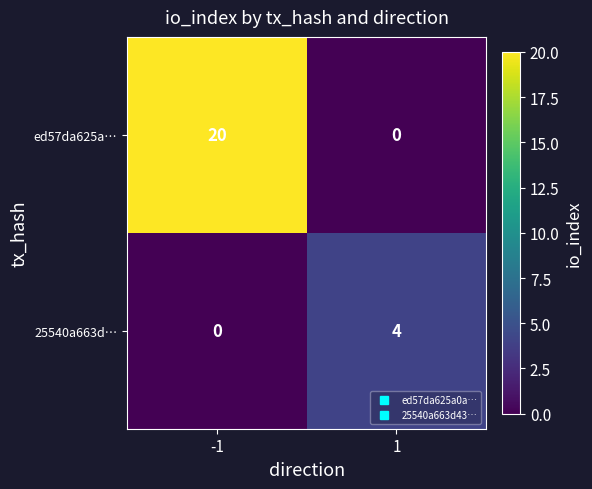

List the series in order of their overall mean, lowest first.

25540a663d…, ed57da625a…